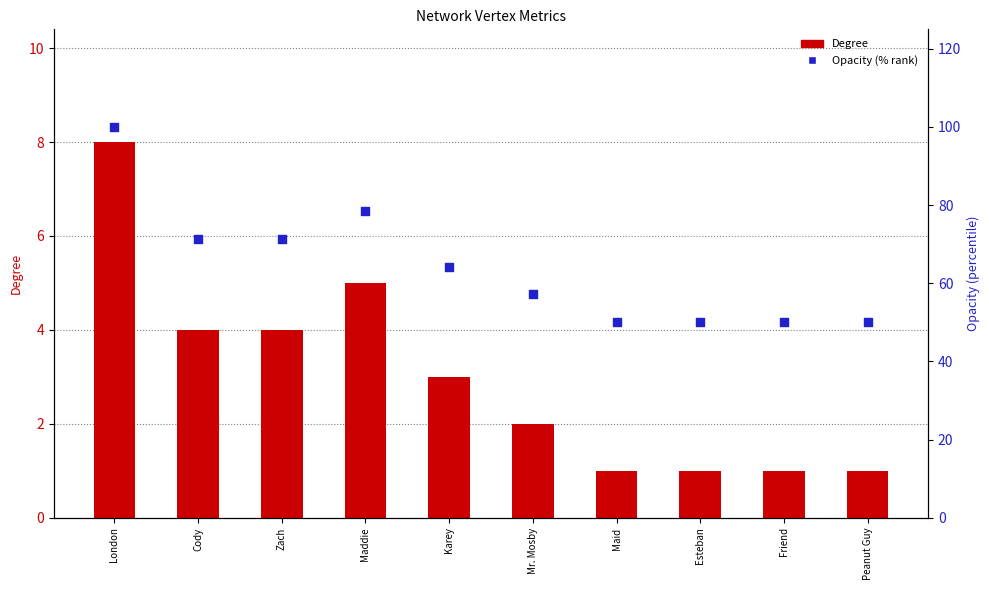

At which category is the sum across all series the highest?

London